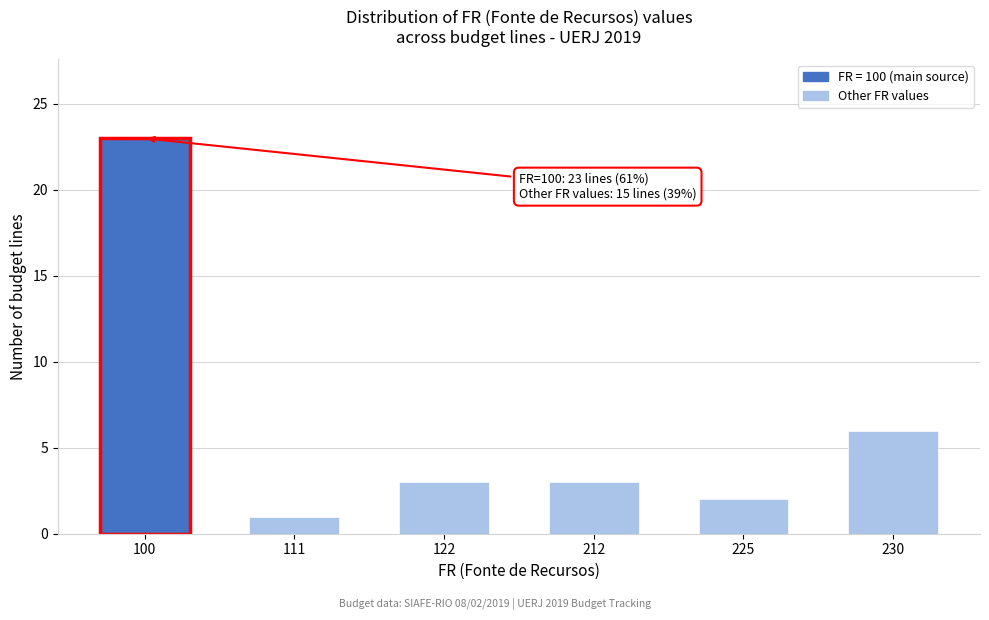

Reading right to left, list all the values displayed in this chart.

230=6	225=2	212=3	122=3	111=1	100=23